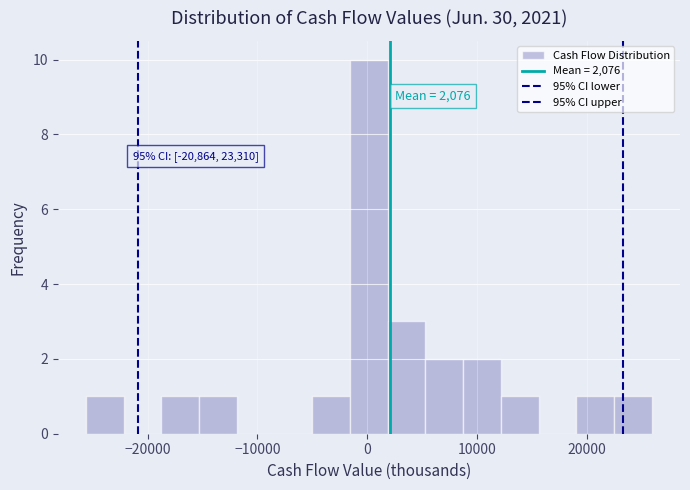

Read against the x-axis, roughly where is the centre of the tallest bar?

0